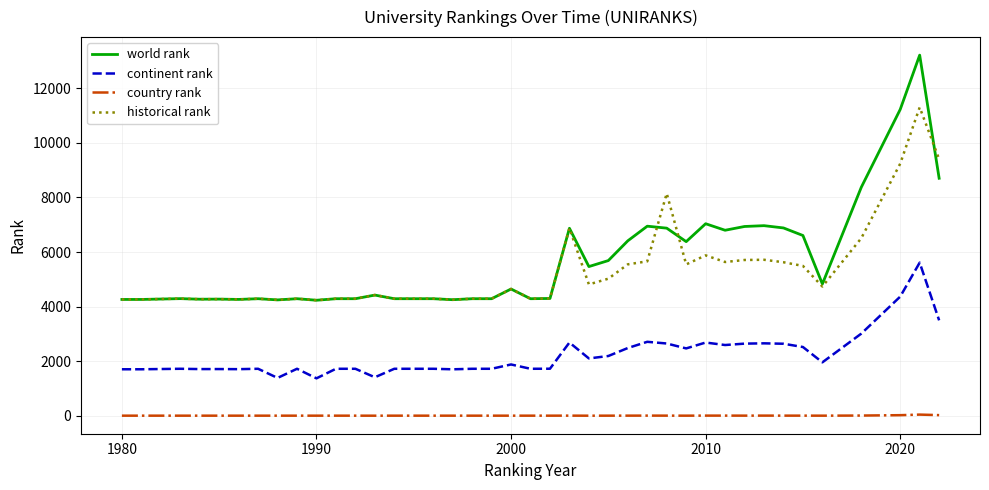

Which series has the largest range (max minus min)?

world rank